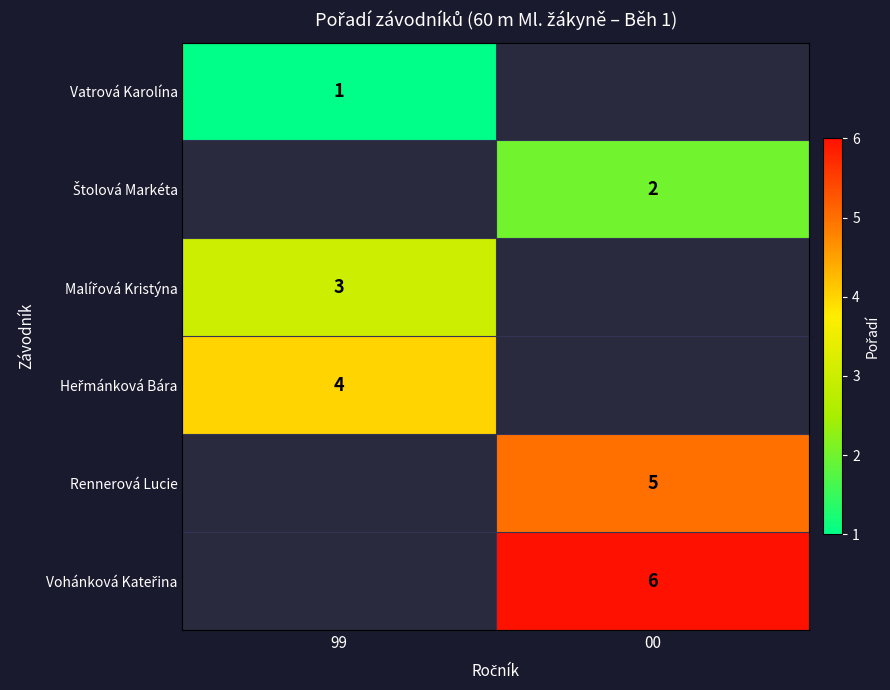

The value of Vatrová Karolína at 99 is 1. True or false?

True